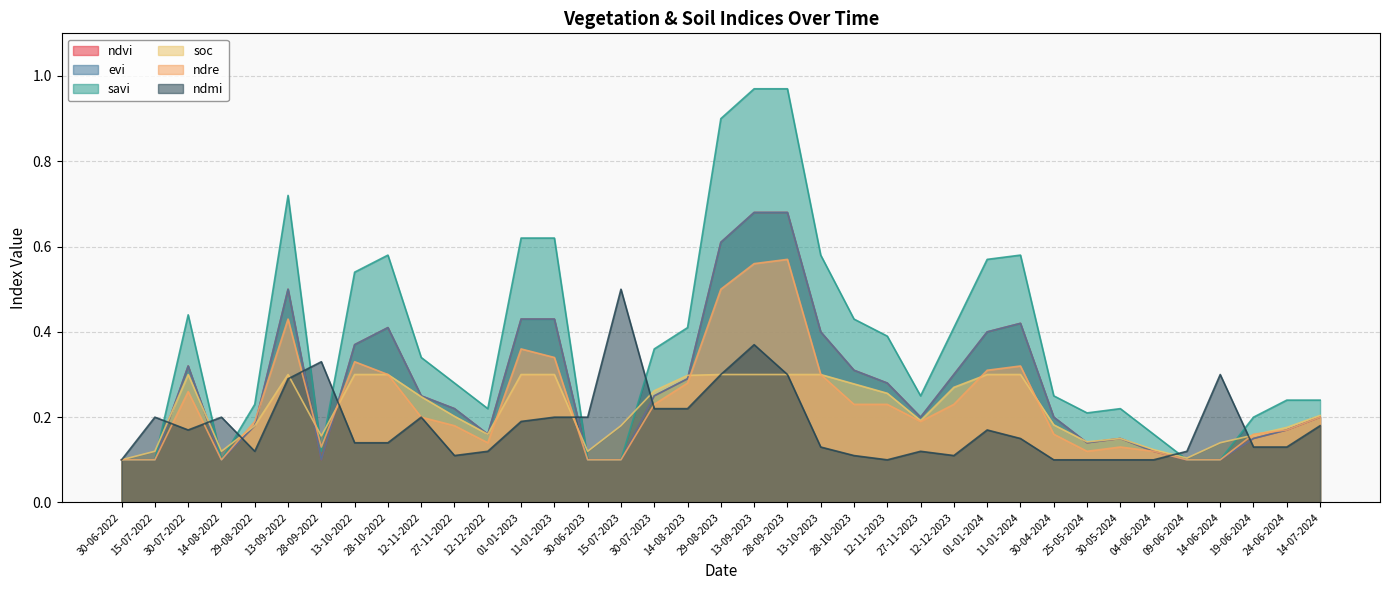

Reading left to right, extract all data points from this chart.

ndvi: 30-06-2022=0.1	15-07-2022=0.1	30-07-2022=0.3	14-08-2022=0.1	29-08-2022=0.2	13-09-2022=0.5	28-09-2022=0.1	13-10-2022=0.4	28-10-2022=0.4	12-11-2022=0.2	27-11-2022=0.2	12-12-2022=0.2	01-01-2023=0.4	11-01-2023=0.4	30-06-2023=0.1	15-07-2023=0.1	30-07-2023=0.2	14-08-2023=0.3	29-08-2023=0.6	13-09-2023=0.7	28-09-2023=0.7	13-10-2023=0.4	28-10-2023=0.3	12-11-2023=0.3	27-11-2023=0.2	12-12-2023=0.3	01-01-2024=0.4	11-01-2024=0.4	30-04-2024=0.2	25-05-2024=0.1	30-05-2024=0.1	04-06-2024=0.1	09-06-2024=0.1	14-06-2024=0.1	19-06-2024=0.1	24-06-2024=0.2	14-07-2024=0.2
evi: 30-06-2022=0.1	15-07-2022=0.1	30-07-2022=0.3	14-08-2022=0.1	29-08-2022=0.2	13-09-2022=0.5	28-09-2022=0.1	13-10-2022=0.4	28-10-2022=0.4	12-11-2022=0.2	27-11-2022=0.2	12-12-2022=0.2	01-01-2023=0.4	11-01-2023=0.4	30-06-2023=0.1	15-07-2023=0.1	30-07-2023=0.2	14-08-2023=0.3	29-08-2023=0.6	13-09-2023=0.7	28-09-2023=0.7	13-10-2023=0.4	28-10-2023=0.3	12-11-2023=0.3	27-11-2023=0.2	12-12-2023=0.3	01-01-2024=0.4	11-01-2024=0.4	30-04-2024=0.2	25-05-2024=0.1	30-05-2024=0.1	04-06-2024=0.1	09-06-2024=0.1	14-06-2024=0.1	19-06-2024=0.1	24-06-2024=0.2	14-07-2024=0.2
savi: 30-06-2022=0.1	15-07-2022=0.1	30-07-2022=0.4	14-08-2022=0.1	29-08-2022=0.2	13-09-2022=0.7	28-09-2022=0.1	13-10-2022=0.5	28-10-2022=0.6	12-11-2022=0.3	27-11-2022=0.3	12-12-2022=0.2	01-01-2023=0.6	11-01-2023=0.6	30-06-2023=0.1	15-07-2023=0.1	30-07-2023=0.4	14-08-2023=0.4	29-08-2023=0.9	13-09-2023=1.0	28-09-2023=1.0	13-10-2023=0.6	28-10-2023=0.4	12-11-2023=0.4	27-11-2023=0.2	12-12-2023=0.4	01-01-2024=0.6	11-01-2024=0.6	30-04-2024=0.2	25-05-2024=0.2	30-05-2024=0.2	04-06-2024=0.2	09-06-2024=0.1	14-06-2024=0.1	19-06-2024=0.2	24-06-2024=0.2	14-07-2024=0.2
soc: 30-06-2022=0.1	15-07-2022=0.1	30-07-2022=0.3	14-08-2022=0.1	29-08-2022=0.2	13-09-2022=0.3	28-09-2022=0.2	13-10-2022=0.3	28-10-2022=0.3	12-11-2022=0.2	27-11-2022=0.2	12-12-2022=0.2	01-01-2023=0.3	11-01-2023=0.3	30-06-2023=0.1	15-07-2023=0.2	30-07-2023=0.3	14-08-2023=0.3	29-08-2023=0.3	13-09-2023=0.3	28-09-2023=0.3	13-10-2023=0.3	28-10-2023=0.3	12-11-2023=0.3	27-11-2023=0.2	12-12-2023=0.3	01-01-2024=0.3	11-01-2024=0.3	30-04-2024=0.2	25-05-2024=0.1	30-05-2024=0.1	04-06-2024=0.1	09-06-2024=0.1	14-06-2024=0.1	19-06-2024=0.2	24-06-2024=0.2	14-07-2024=0.2
ndre: 30-06-2022=0.1	15-07-2022=0.1	30-07-2022=0.3	14-08-2022=0.1	29-08-2022=0.2	13-09-2022=0.4	28-09-2022=0.1	13-10-2022=0.3	28-10-2022=0.3	12-11-2022=0.2	27-11-2022=0.2	12-12-2022=0.1	01-01-2023=0.4	11-01-2023=0.3	30-06-2023=0.1	15-07-2023=0.1	30-07-2023=0.2	14-08-2023=0.3	29-08-2023=0.5	13-09-2023=0.6	28-09-2023=0.6	13-10-2023=0.3	28-10-2023=0.2	12-11-2023=0.2	27-11-2023=0.2	12-12-2023=0.2	01-01-2024=0.3	11-01-2024=0.3	30-04-2024=0.2	25-05-2024=0.1	30-05-2024=0.1	04-06-2024=0.1	09-06-2024=0.1	14-06-2024=0.1	19-06-2024=0.2	24-06-2024=0.2	14-07-2024=0.2
ndmi: 30-06-2022=0.1	15-07-2022=0.2	30-07-2022=0.2	14-08-2022=0.2	29-08-2022=0.1	13-09-2022=0.3	28-09-2022=0.3	13-10-2022=0.1	28-10-2022=0.1	12-11-2022=0.2	27-11-2022=0.1	12-12-2022=0.1	01-01-2023=0.2	11-01-2023=0.2	30-06-2023=0.2	15-07-2023=0.5	30-07-2023=0.2	14-08-2023=0.2	29-08-2023=0.3	13-09-2023=0.4	28-09-2023=0.3	13-10-2023=0.1	28-10-2023=0.1	12-11-2023=0.1	27-11-2023=0.1	12-12-2023=0.1	01-01-2024=0.2	11-01-2024=0.1	30-04-2024=0.1	25-05-2024=0.1	30-05-2024=0.1	04-06-2024=0.1	09-06-2024=0.1	14-06-2024=0.3	19-06-2024=0.1	24-06-2024=0.1	14-07-2024=0.2